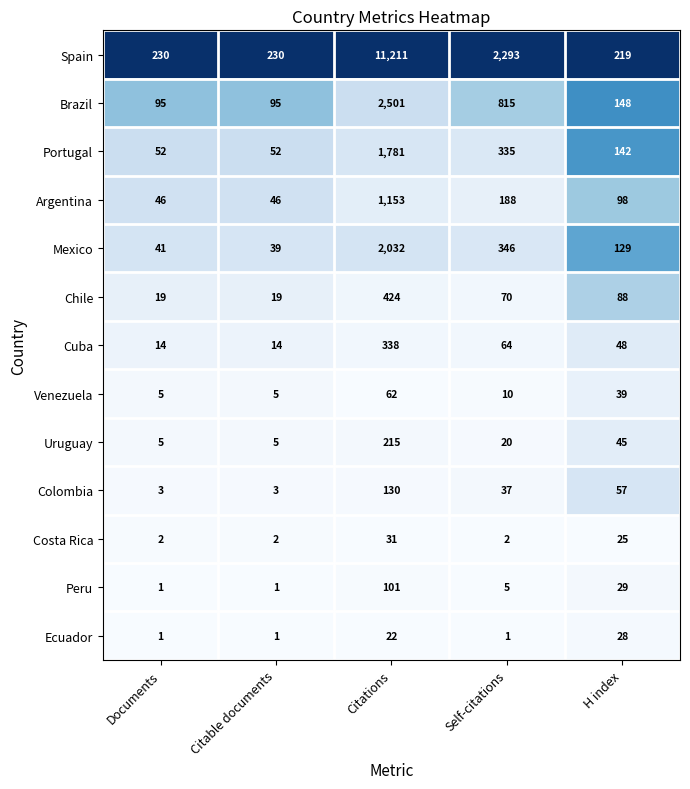

List the series in order of their peak value, highest first.

Spain, Brazil, Mexico, Portugal, Argentina, Chile, Cuba, Uruguay, Colombia, Peru, Venezuela, Costa Rica, Ecuador